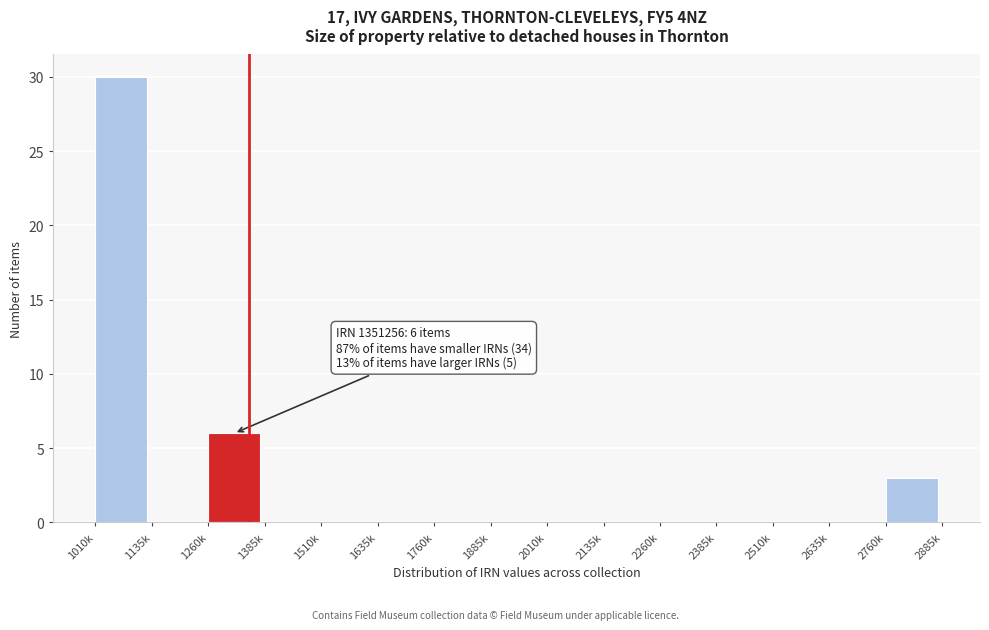

Reading left to right, what are all the values shown in this chart?

1010k=30	1135k=0	1260k=6	1385k=0	1510k=0	1635k=0	1760k=0	1885k=0	2010k=0	2135k=0	2260k=0	2385k=0	2510k=0	2635k=0	2760k=3